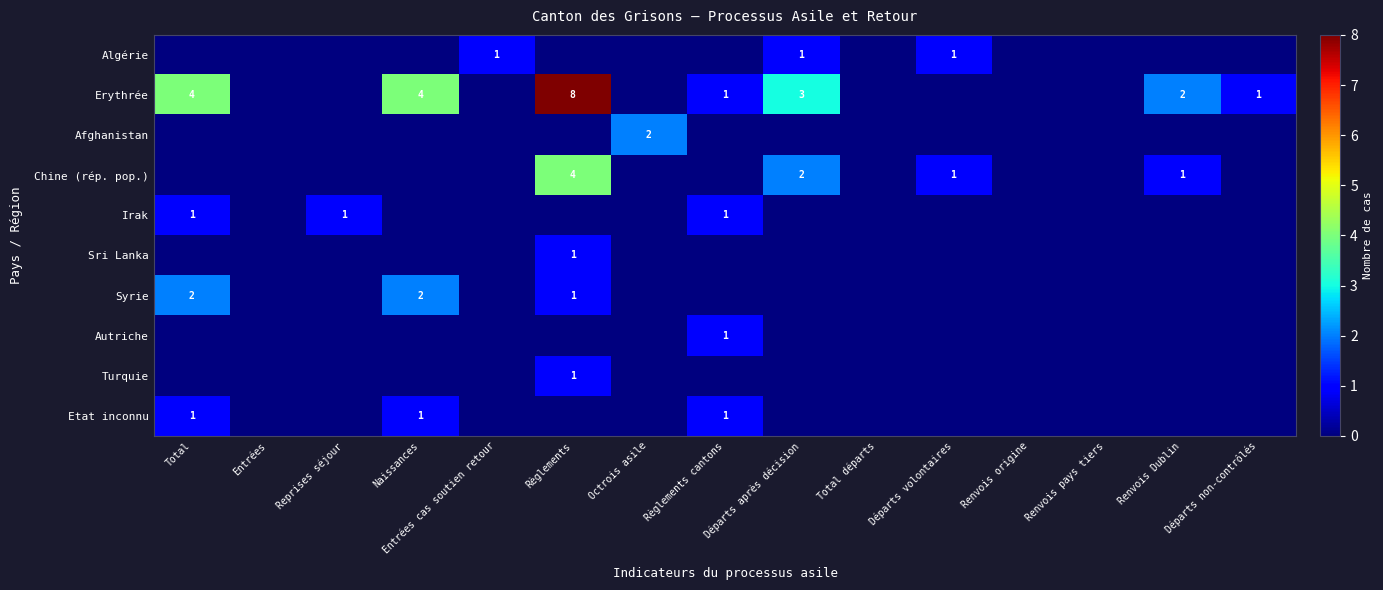

Which category has the lowest value across all series?

Total